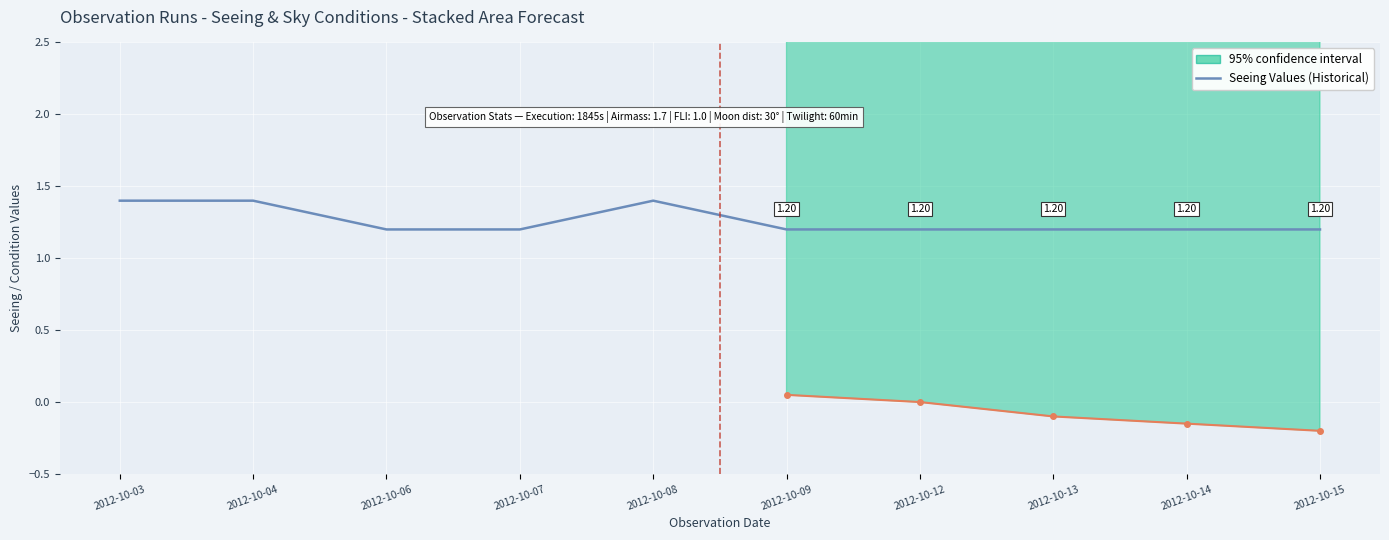

At which category does the data reach its first local peak?

2012-10-08